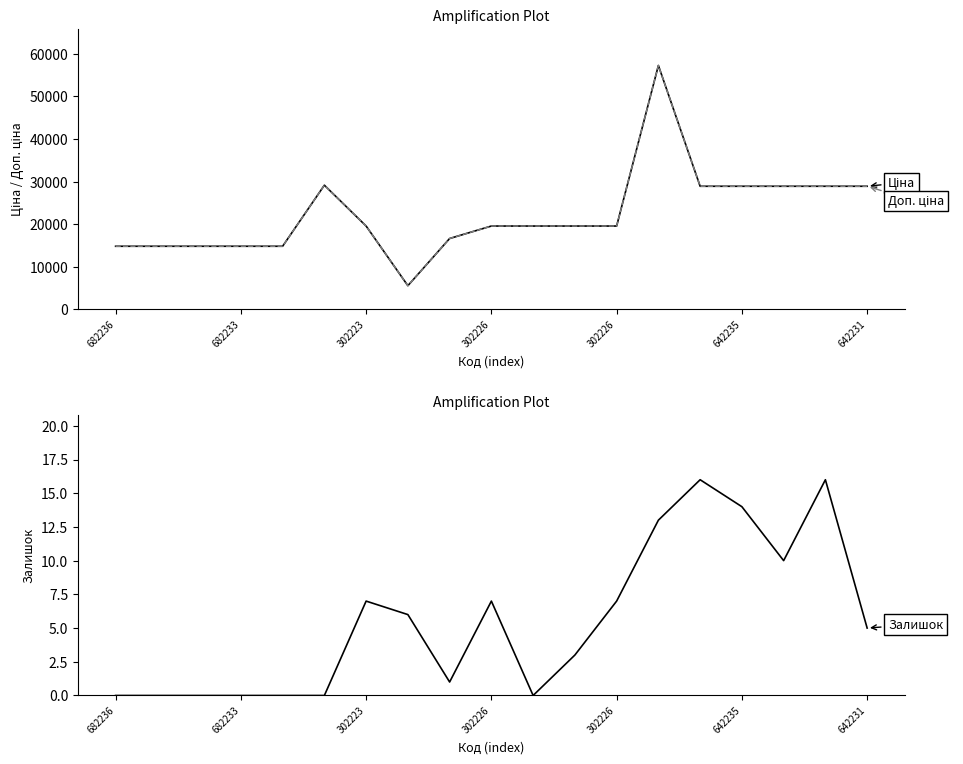

What is the label of the 2nd point from the left?

682233